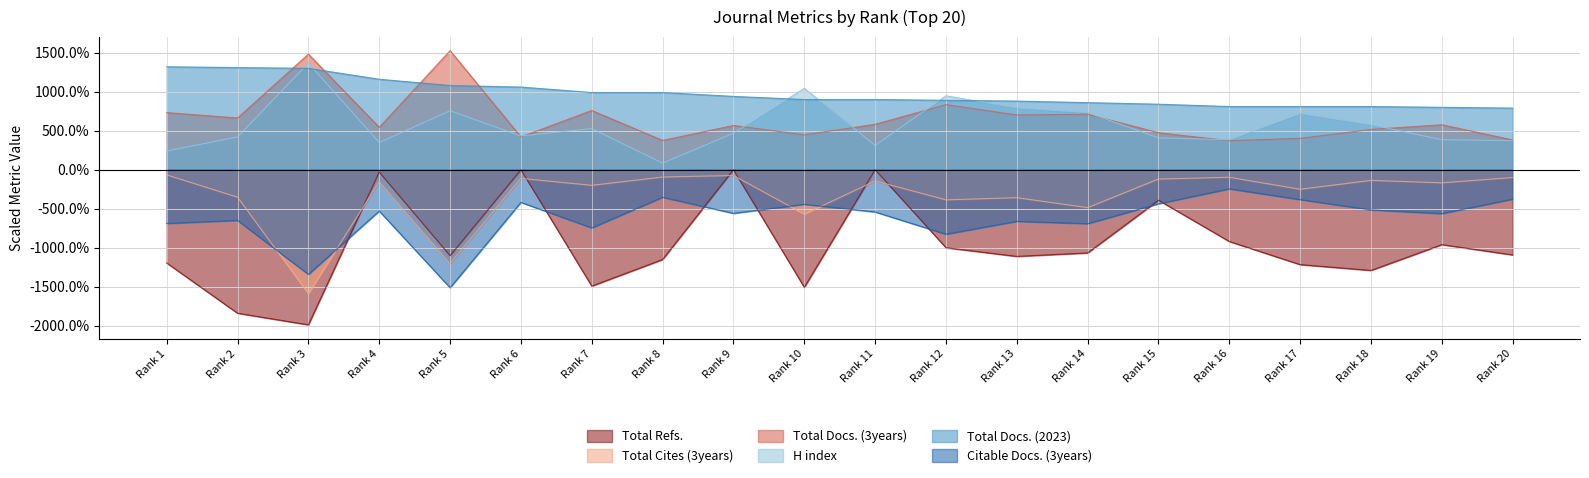

What is the difference between the Total Refs. values at Rank 20 and Rank 7?

4.0